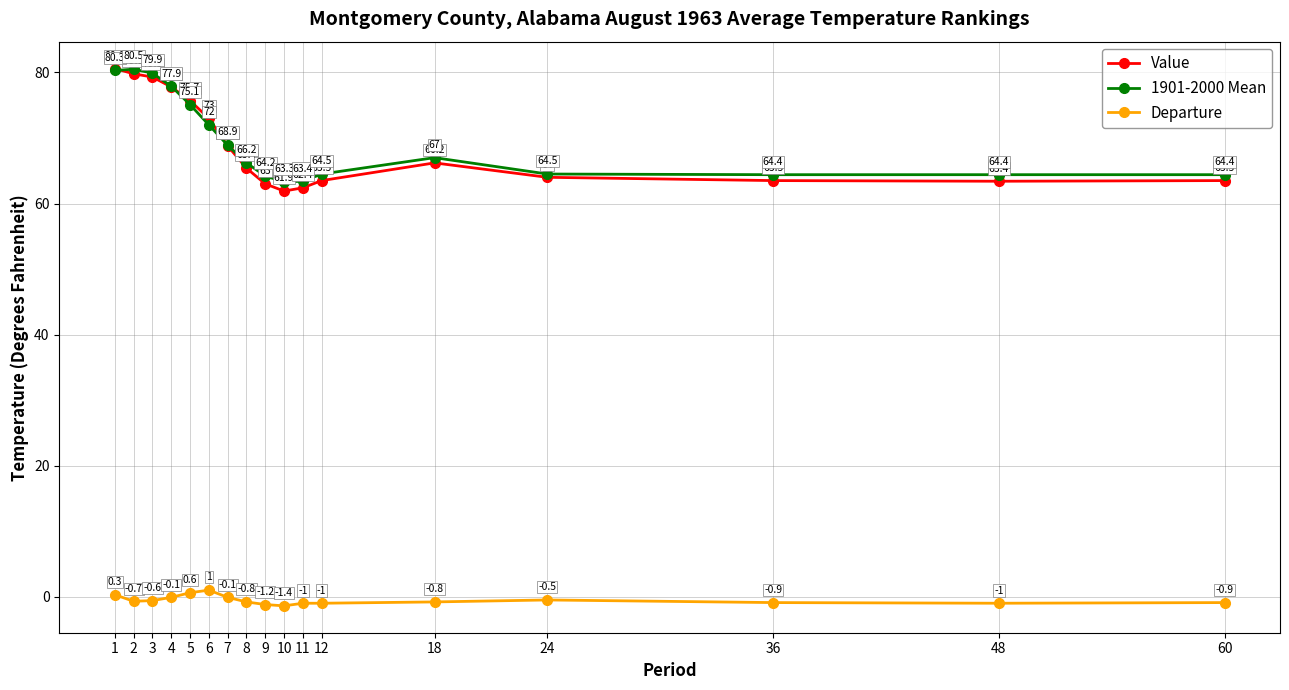

True or false: Departure and Value intersect in this chart.

False